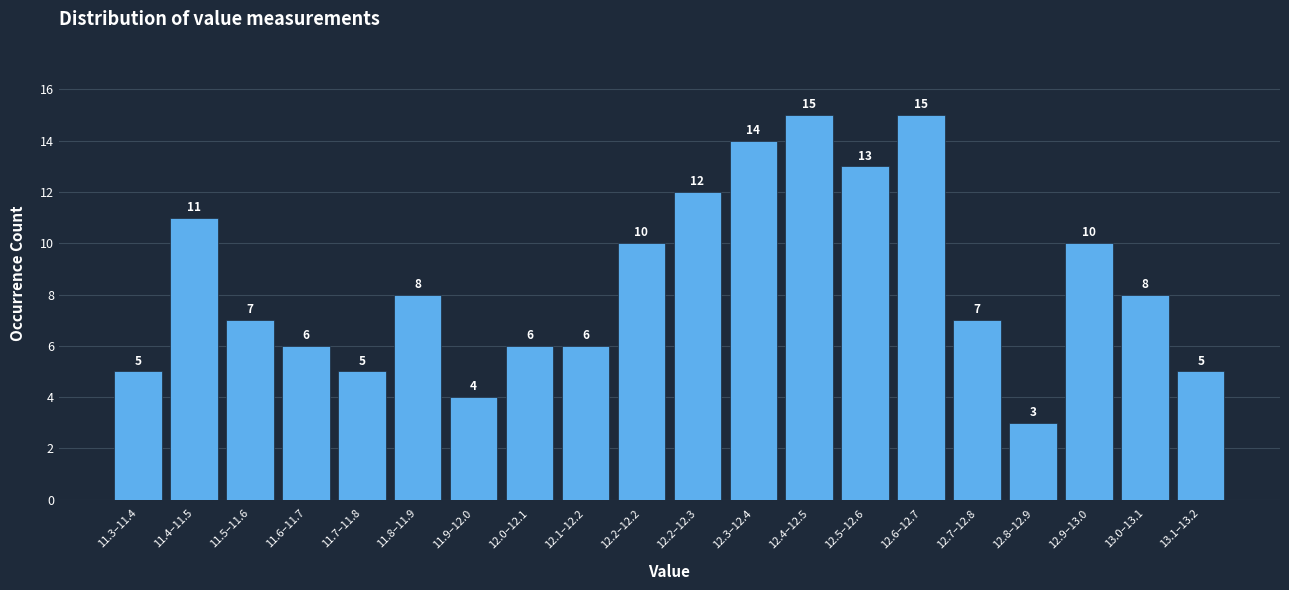

Reading left to right, list all the values displayed in this chart.

11.3–11.4=5	11.4–11.5=11	11.5–11.6=7	11.6–11.7=6	11.7–11.8=5	11.8–11.9=8	11.9–12.0=4	12.0–12.1=6	12.1–12.2=6	12.2–12.2=10	12.2–12.3=12	12.3–12.4=14	12.4–12.5=15	12.5–12.6=13	12.6–12.7=15	12.7–12.8=7	12.8–12.9=3	12.9–13.0=10	13.0–13.1=8	13.1–13.2=5